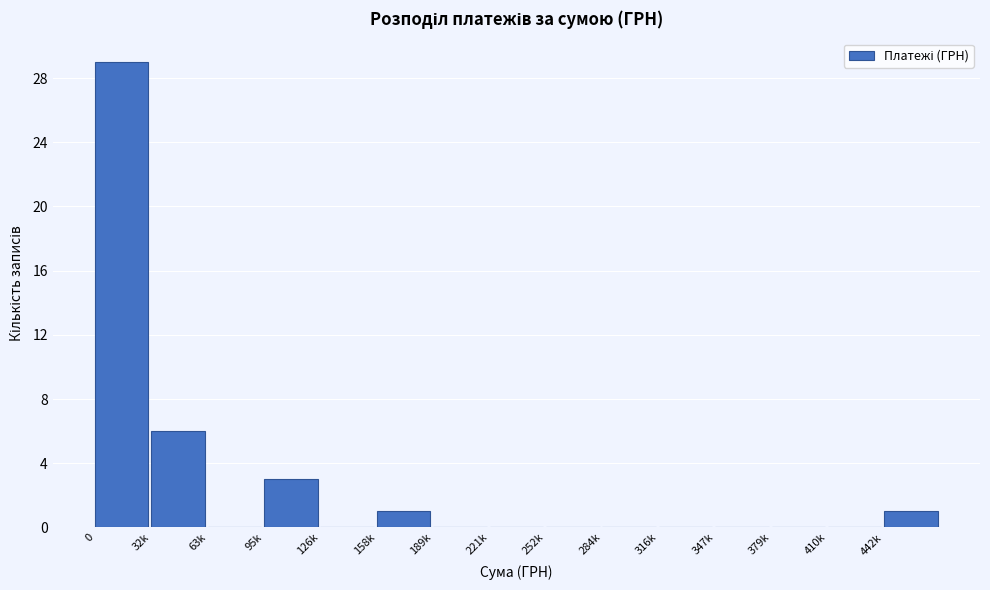

Reading left to right, what are all the values shown in this chart?

0=29	32k=6	63k=0	95k=3	126k=0	158k=1	189k=0	221k=0	252k=0	284k=0	316k=0	347k=0	379k=0	410k=0	442k=1